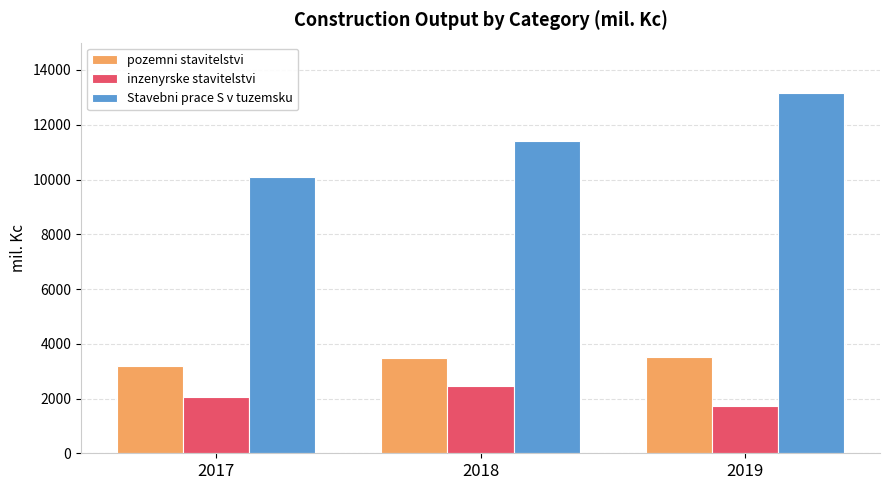

What is the maximum value shown in the chart?

13174